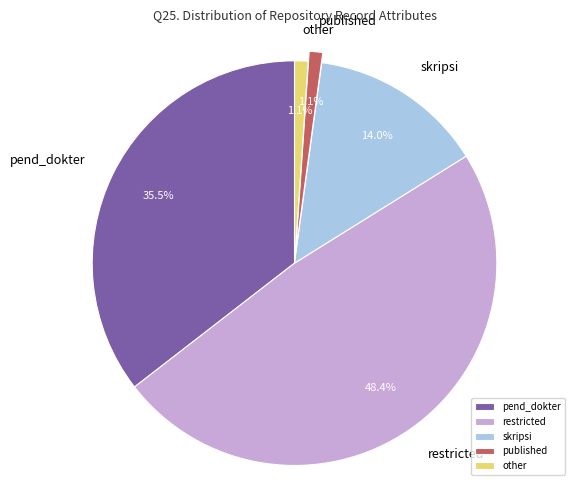

Which category has the biggest portion of the pie?

restricted